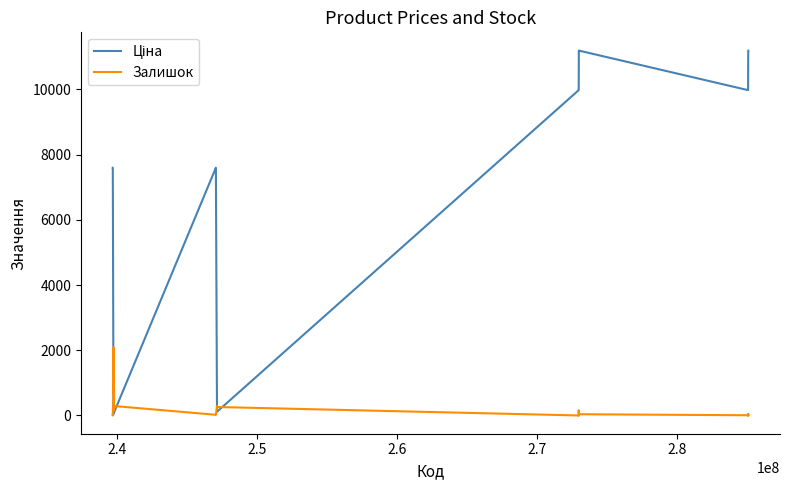

What is the sum of all Залишок values?

8809.0